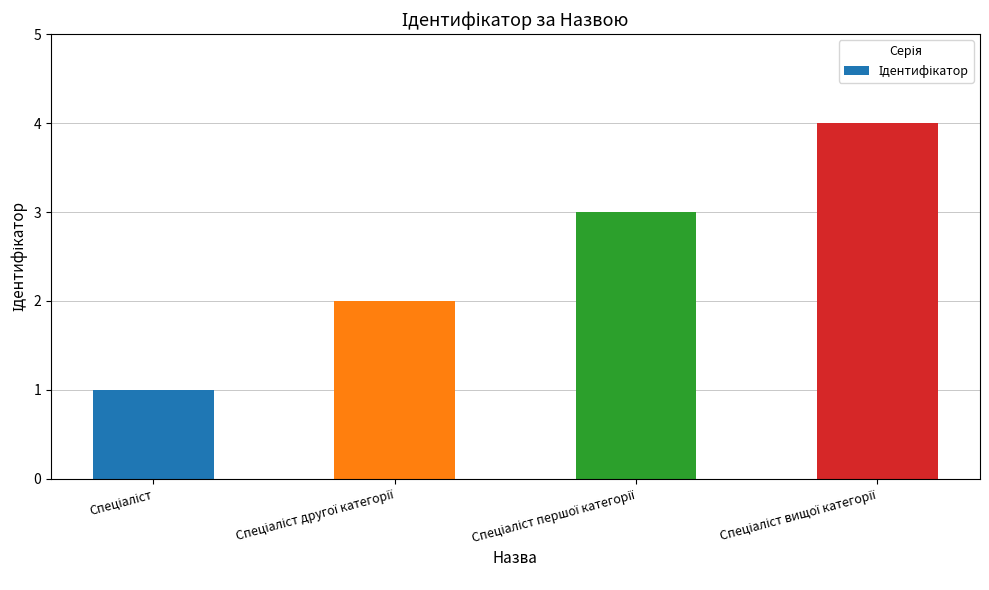

What is the value of the 4th bar from the left?

4